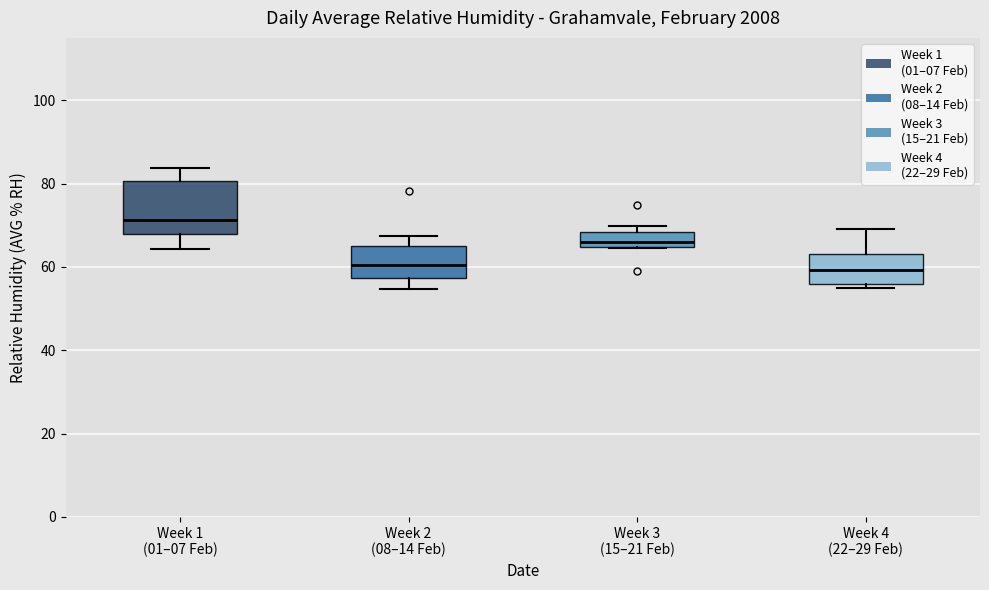

Comparing the boxes themselves (not the whiskers), which one is the tallest?

Week 1 (01–07 Feb)